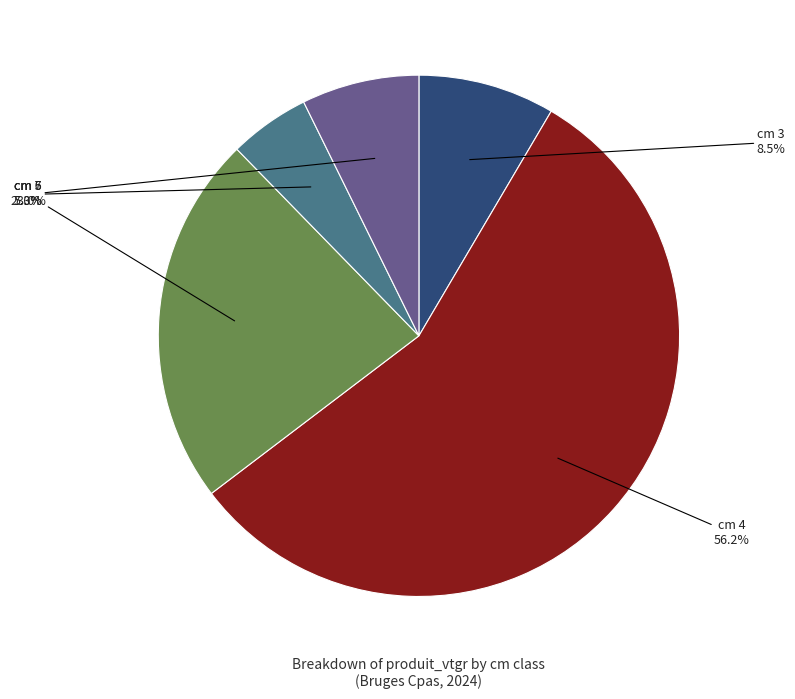

What is the largest slice in the pie chart?

cm 4